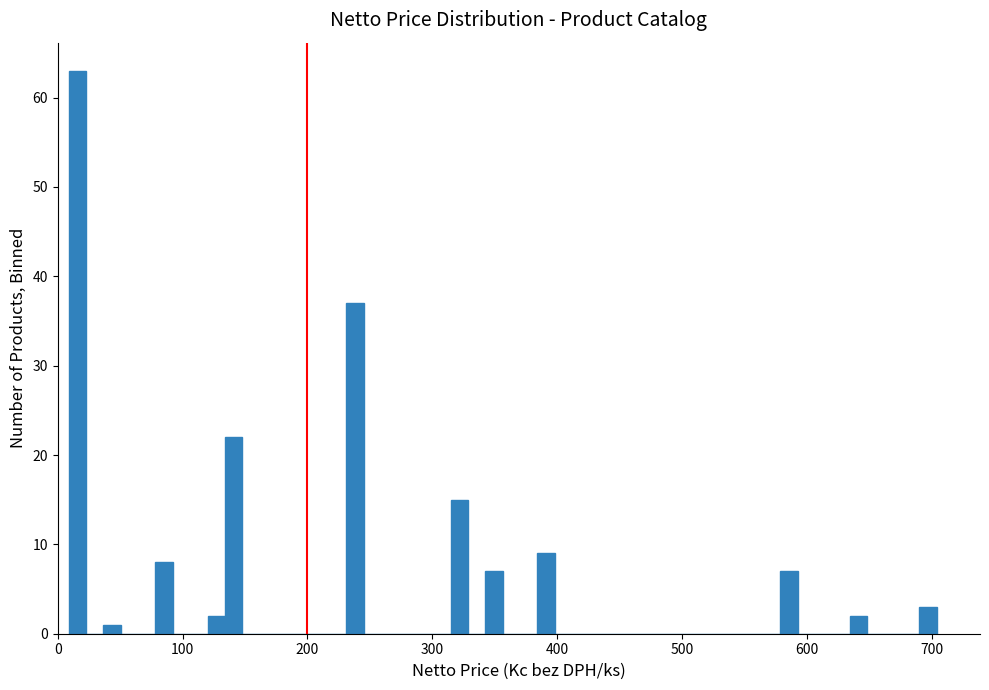

Read against the x-axis, roughly where is the centre of the tallest bar?

20